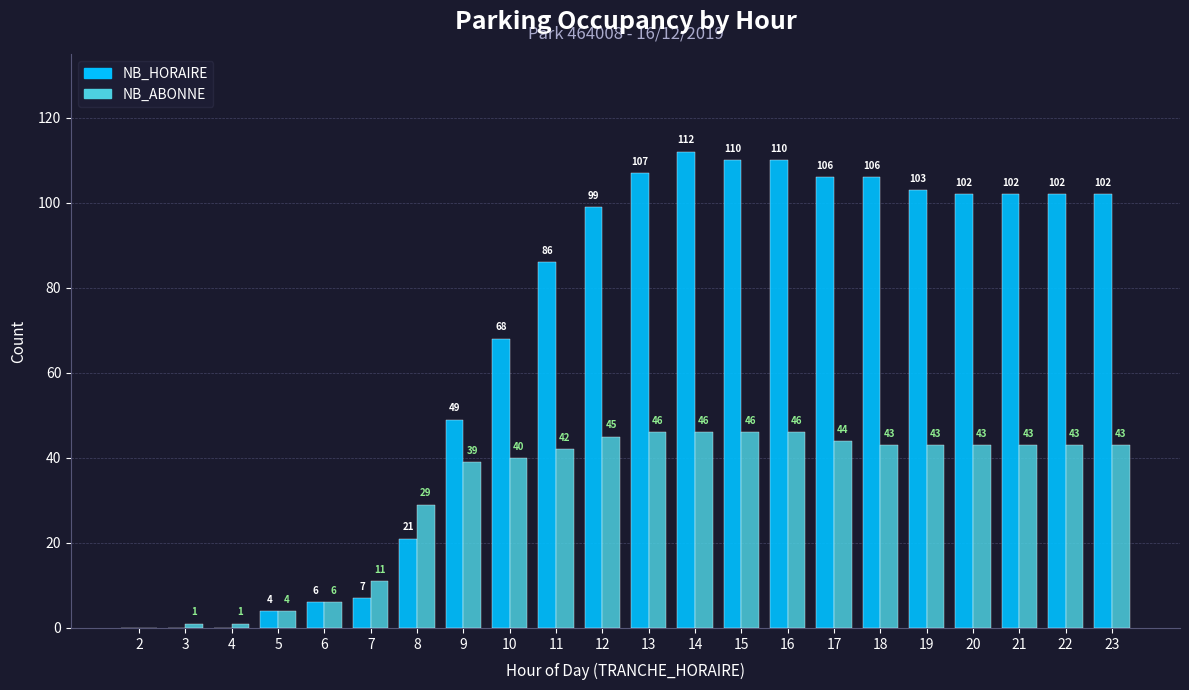

Is the value of NB_ABONNE at 3 greater than the value of NB_HORAIRE at 14?

No